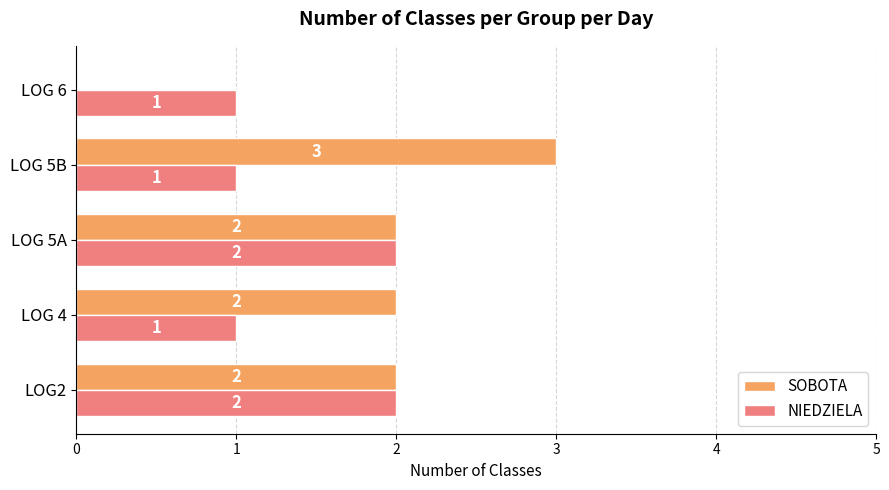

What are all the series names shown in the legend?

SOBOTA, NIEDZIELA